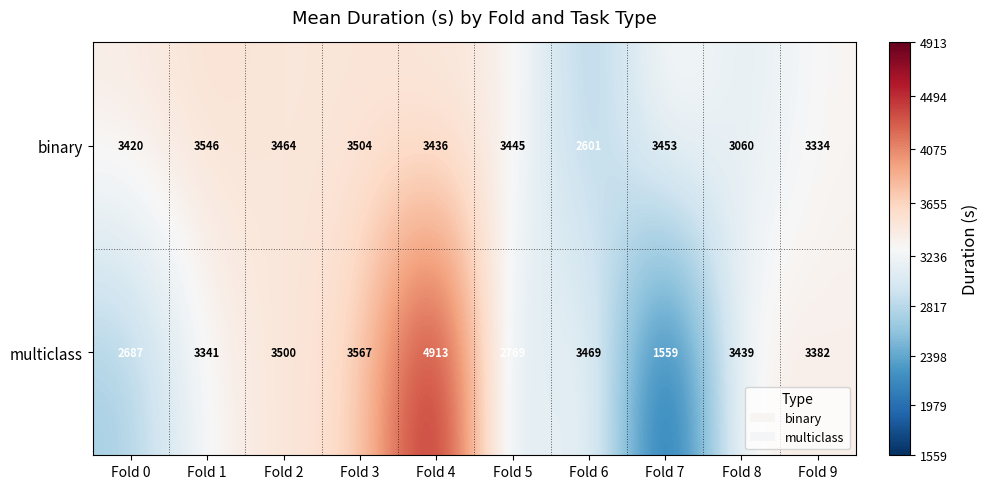

What is the spread (max minus min) of values at Fold 3?

63